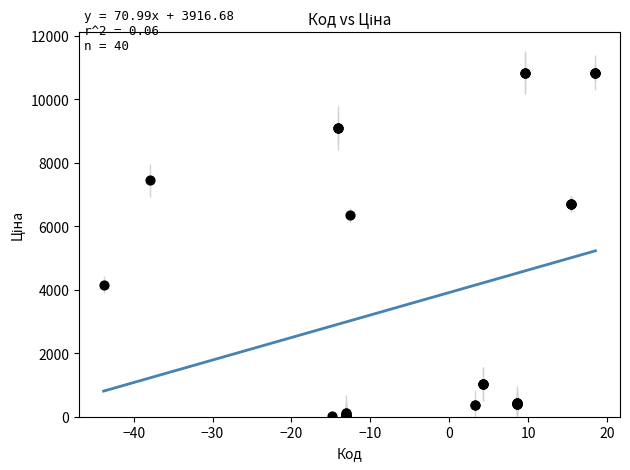

What Y value in the scatter plot is closest to 5427?

6364.4